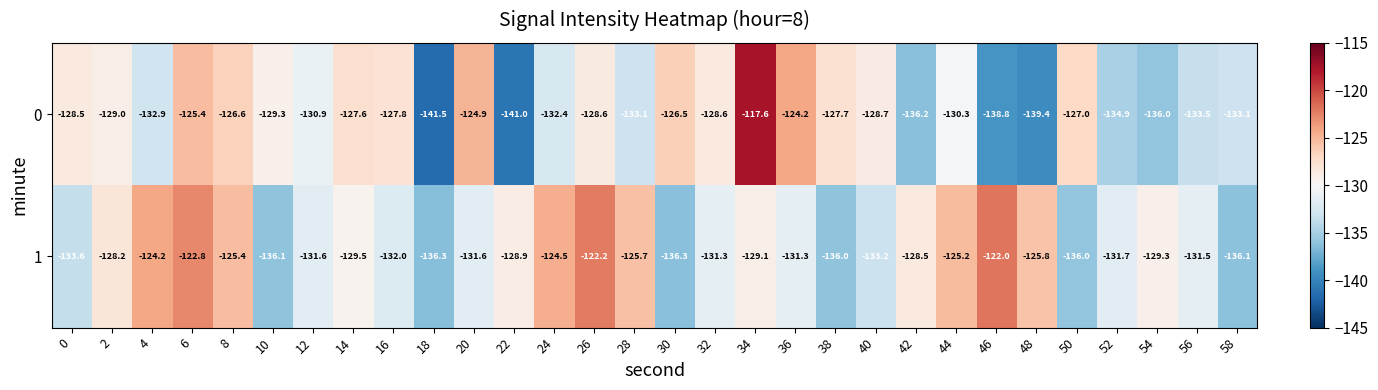

What value does the 1 series have at 48?

-125.8